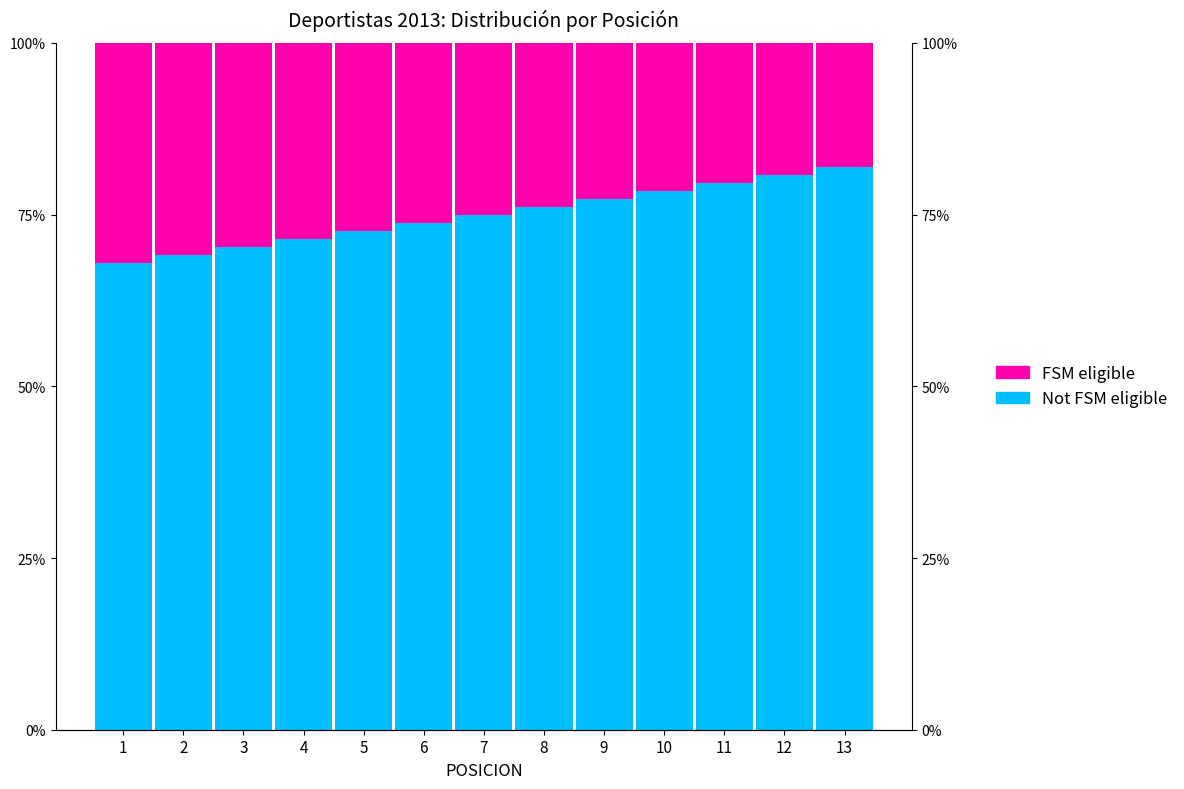

At how many categories does at least one series exceed 0?

13